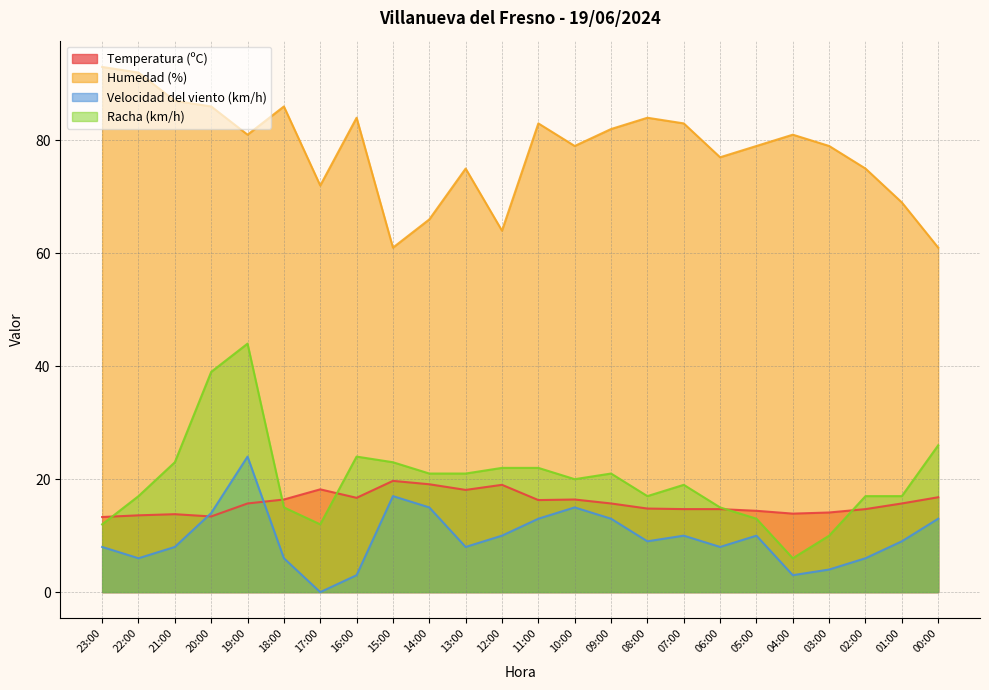

How many lines are shown in the chart?

4